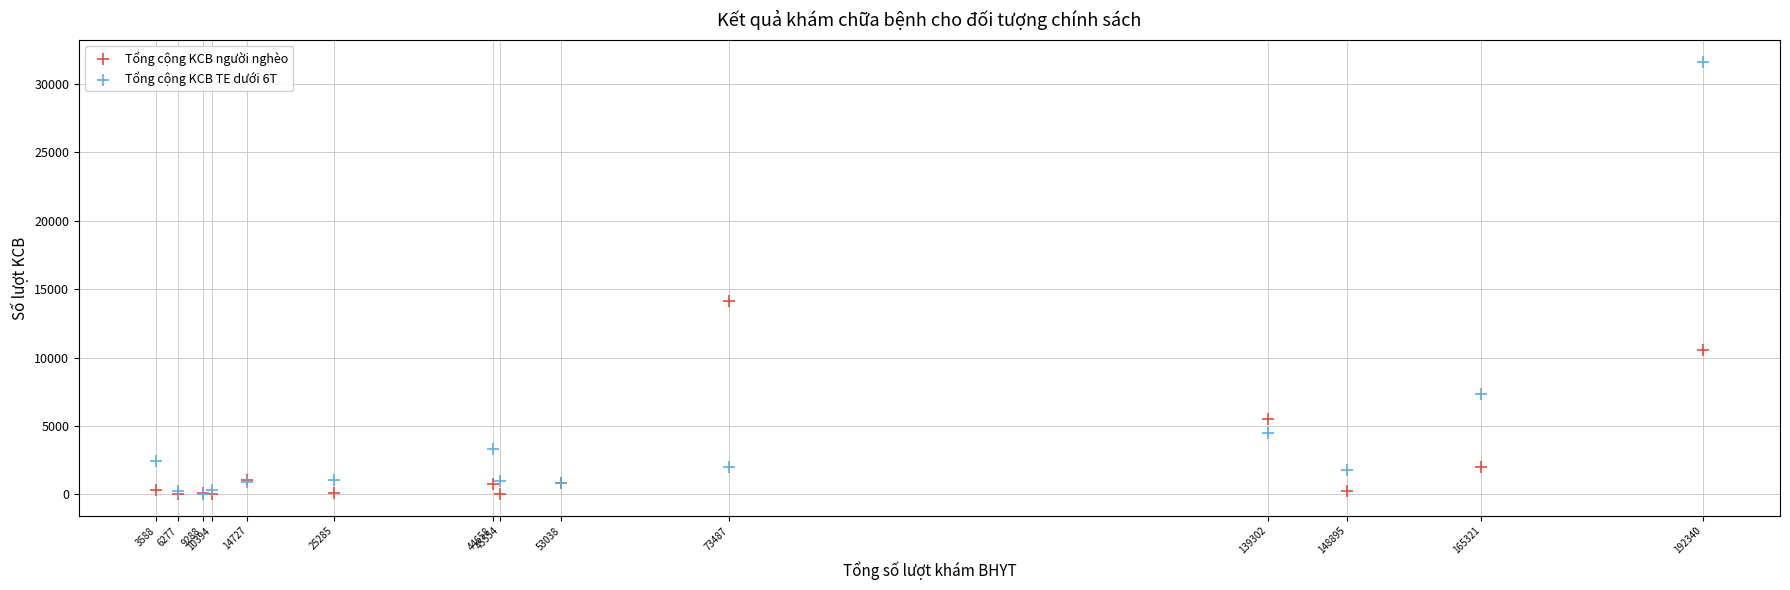

Across all series, what Y value is closest to 15822?

14112